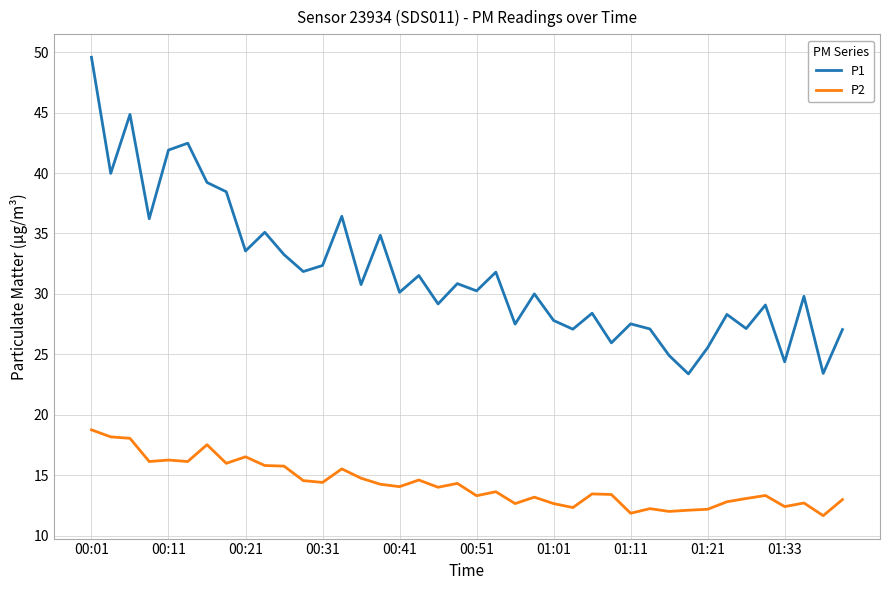

What are all the series names shown in the legend?

P1, P2